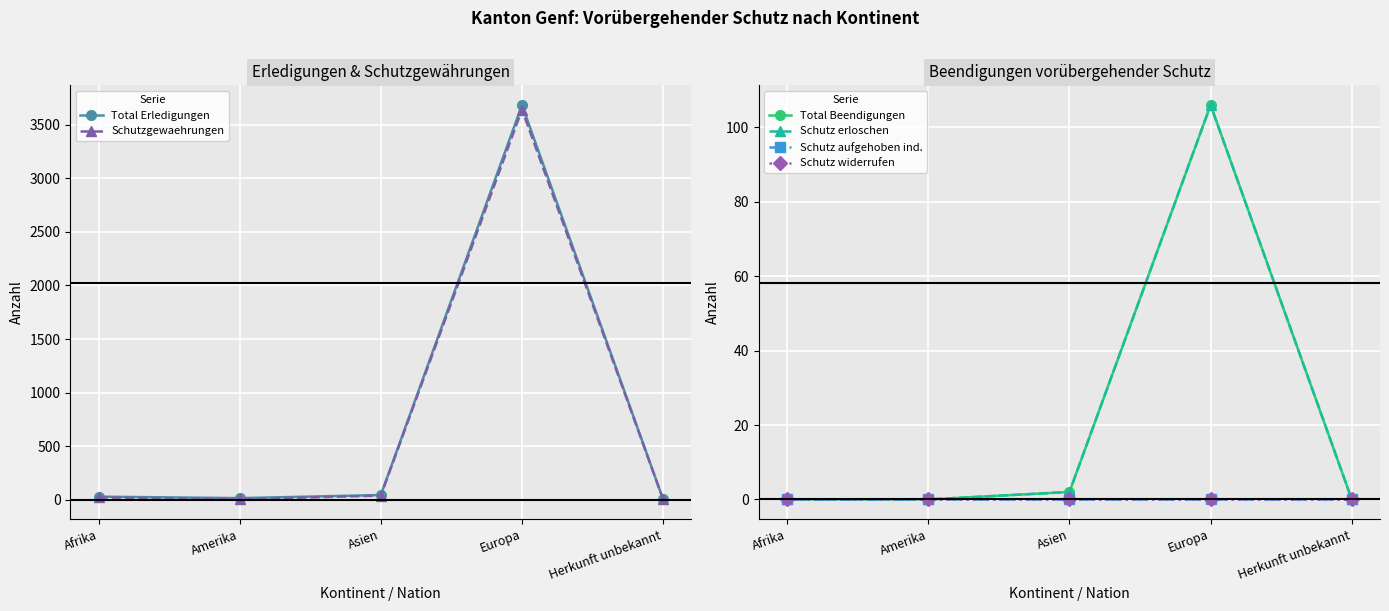

How many data points does each series have?

5